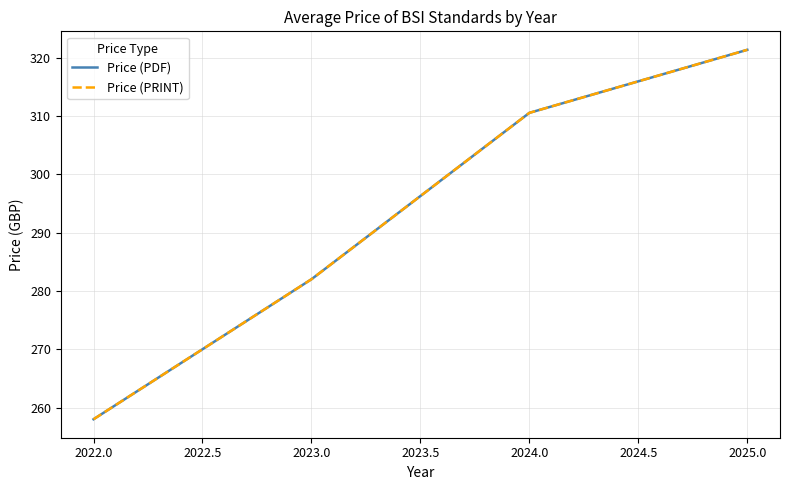

Does the chart have visible grid lines?

Yes